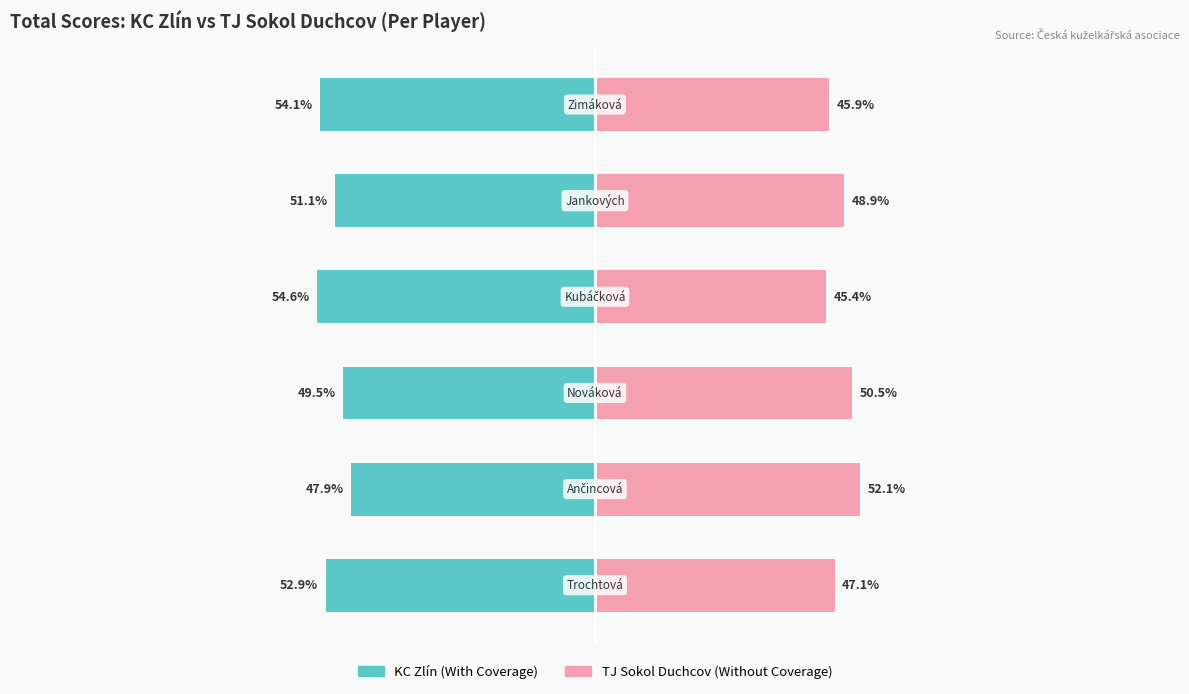

At which category is the sum across all series the highest?

1